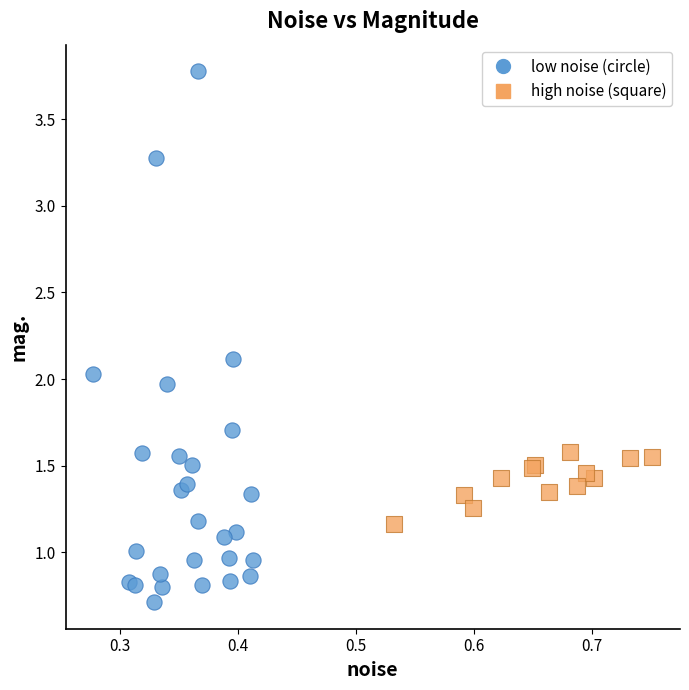

Which series reaches the maximum Y coordinate?

low noise (circle)